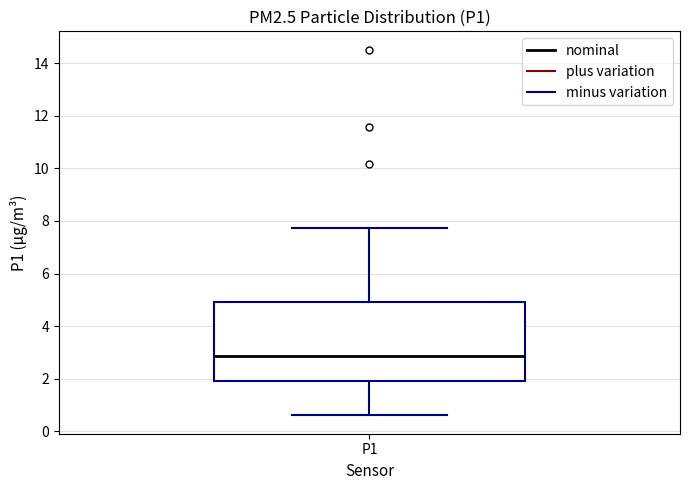

Read this box plot against the y-axis: the position of the median line, the range covered by the box, and the ends of both whiskers. The values are not printed on the chart, so give them approximately, as read against the axis.

median 2.8, box 2.0 to 5.0, whiskers 0.6 to 7.8